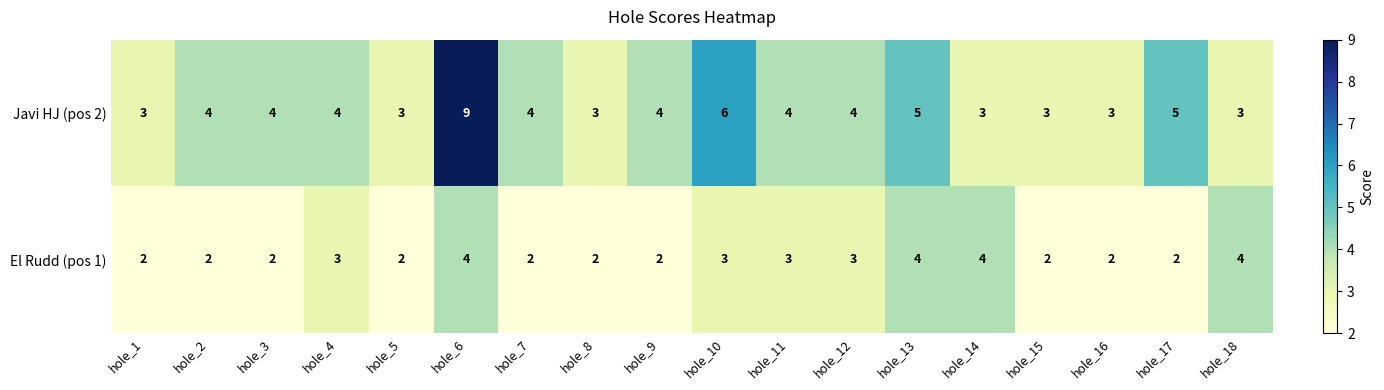

Count the number of data series in this chart.

2